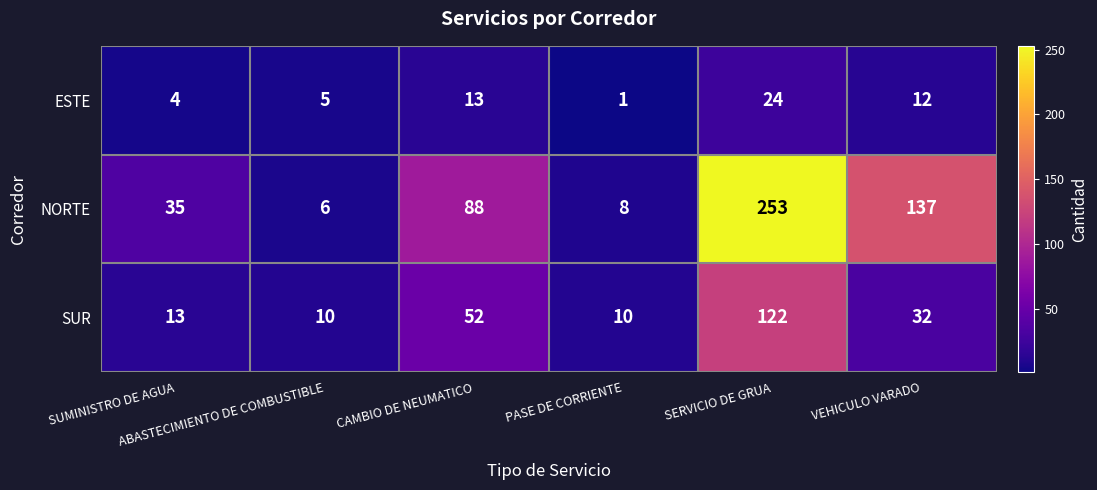

At SUMINISTRO DE AGUA, list the series in order from smallest to largest.

ESTE, SUR, NORTE